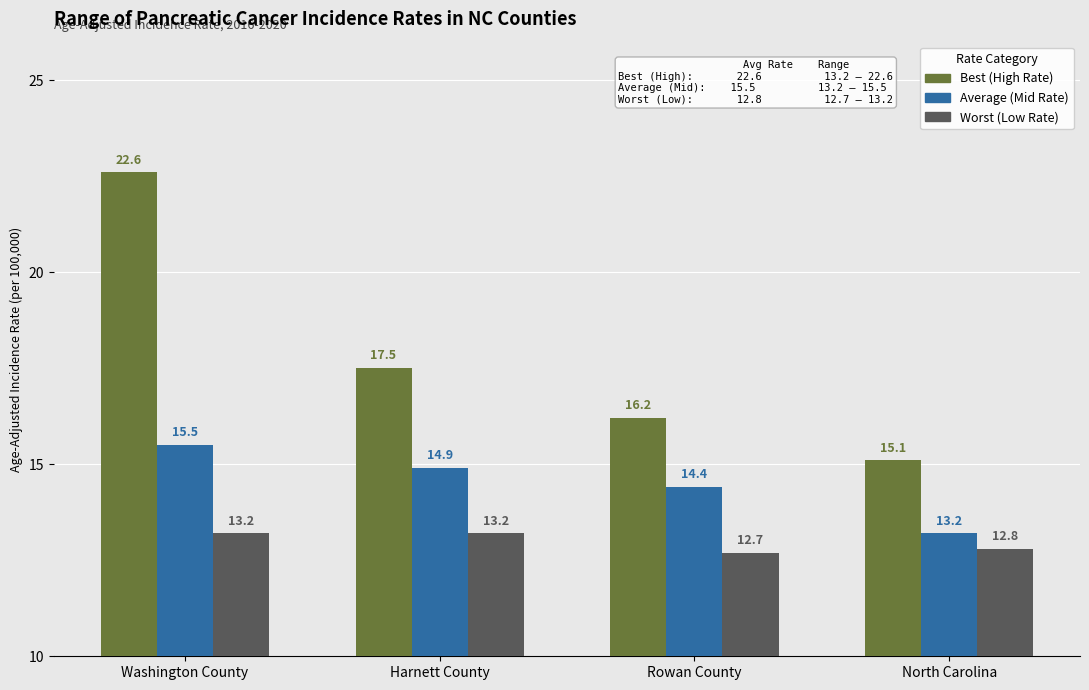

What are all the series names shown in the legend?

Best (High Rate), Average (Mid Rate), Worst (Low Rate)